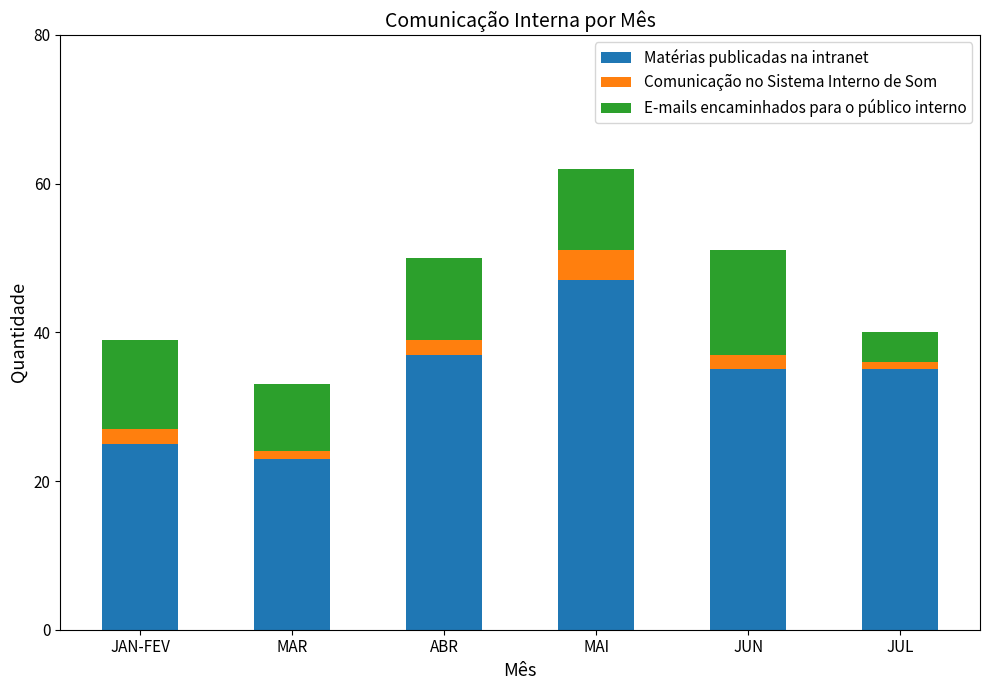

Is it true that Matérias publicadas na intranet equals 63 at JUN?

False